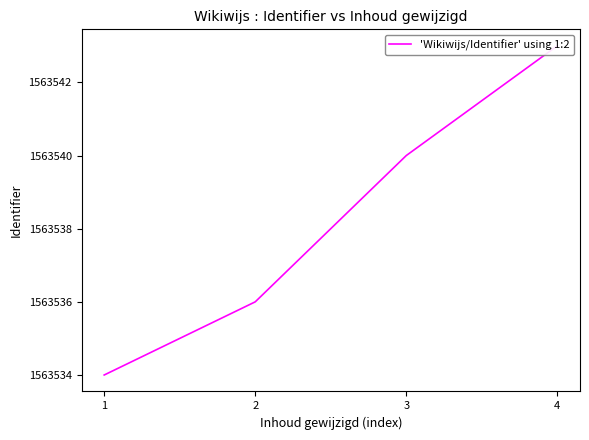

What is the sum of all values?

6254153